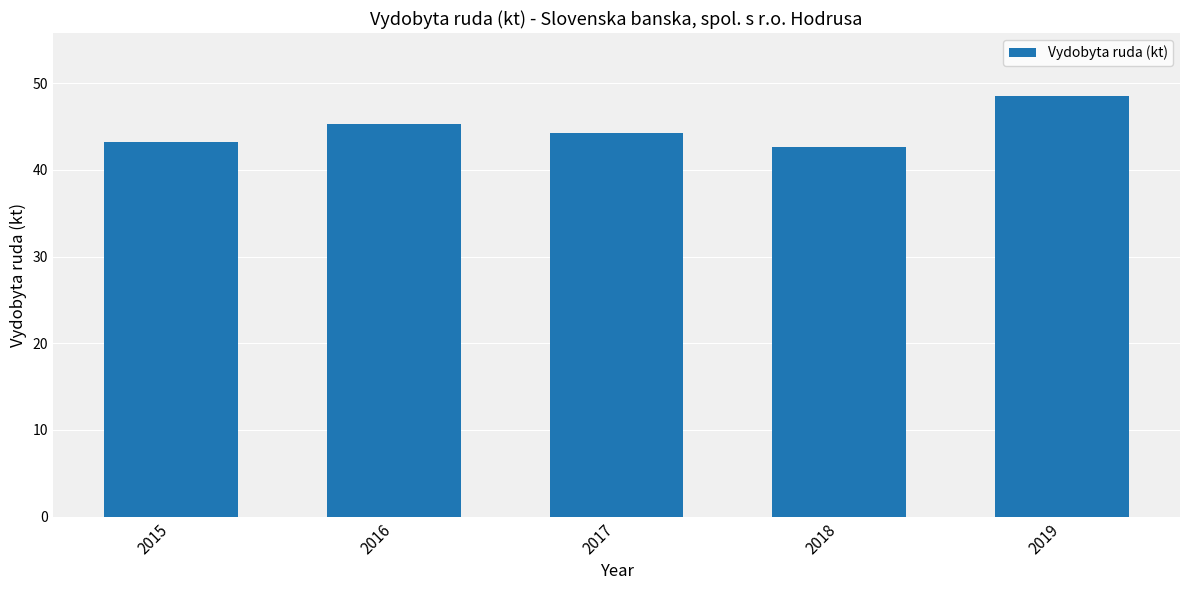

What is the minimum value shown in the chart?

42.6